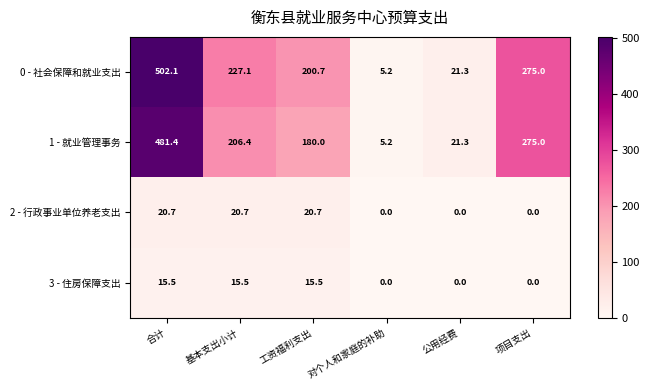

Rank the series at 工资福利支出 from lowest to highest value.

3 - 住房保障支出, 2 - 行政事业单位养老支出, 1 - 就业管理事务, 0 - 社会保障和就业支出